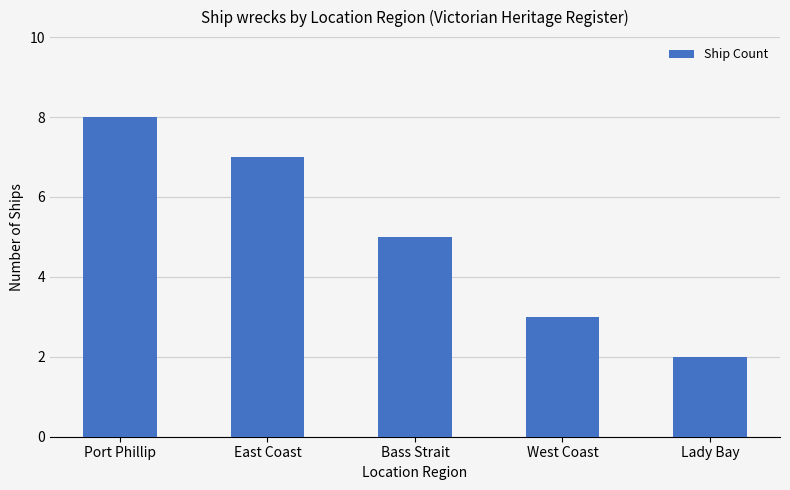

What position from the left is East Coast?

2